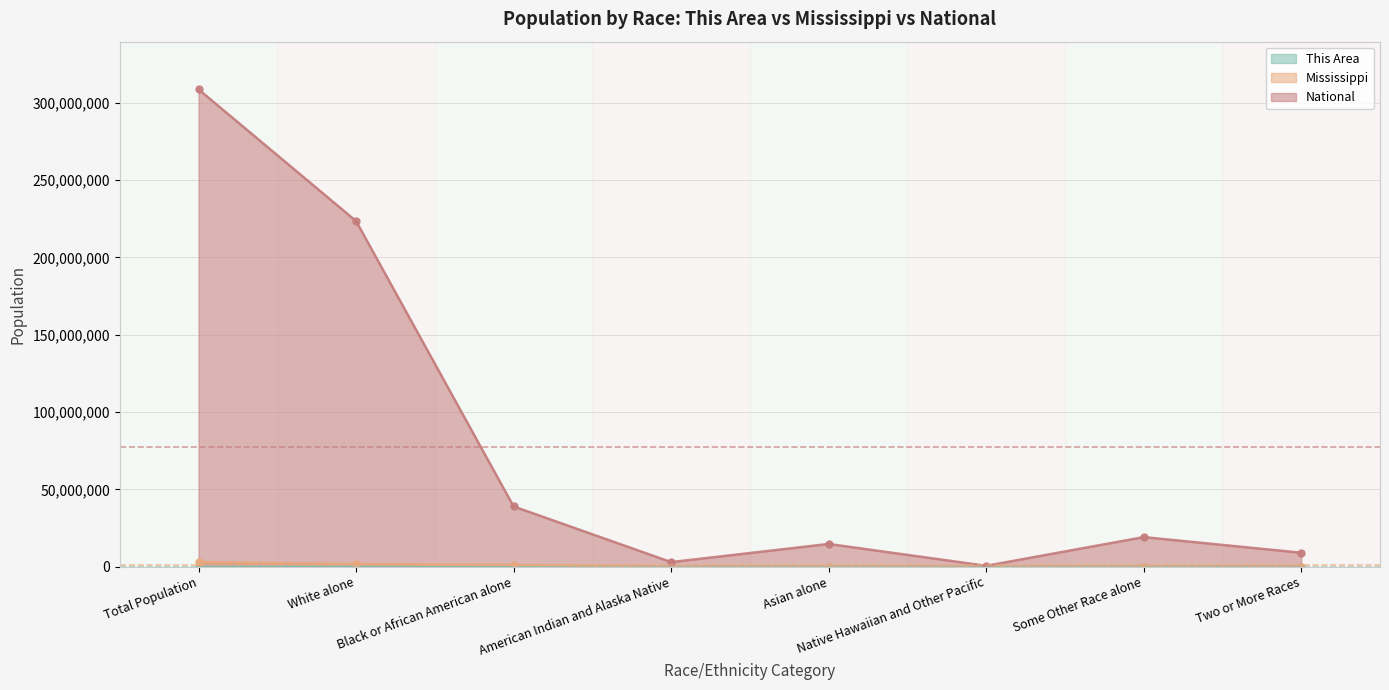

True or false: Mississippi and National intersect in this chart.

False